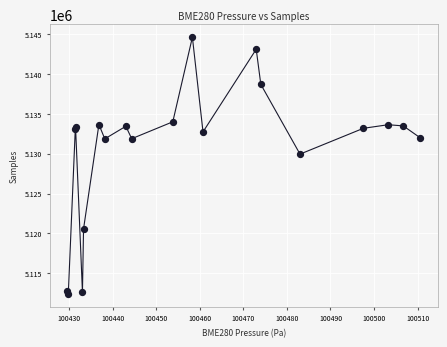

What is the range of Y values (max minus min)?

32213